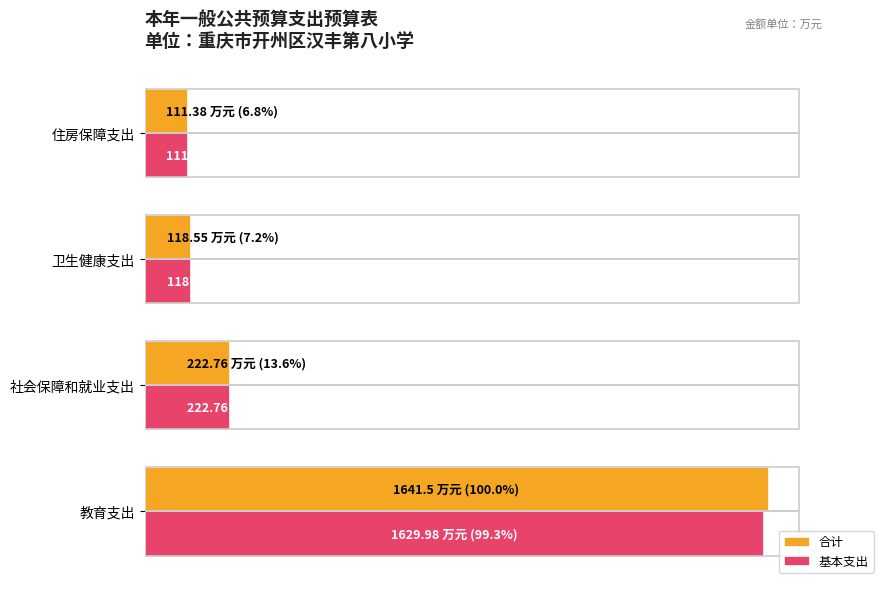

Which series has the largest total across all categories?

合计